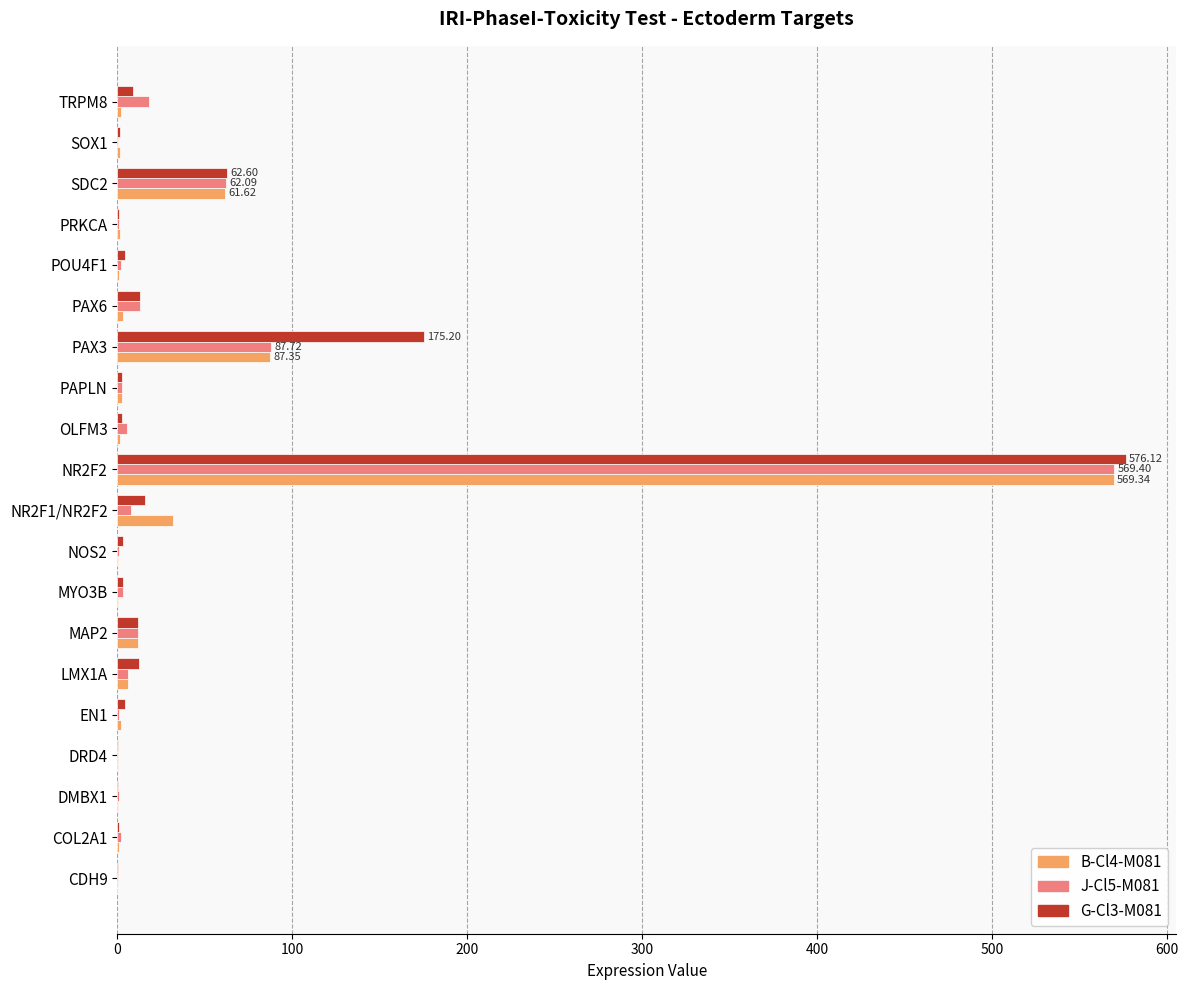

Is the value of J-Cl5-M081 at OLFM3 greater than the value of G-Cl3-M081 at SDC2?

No